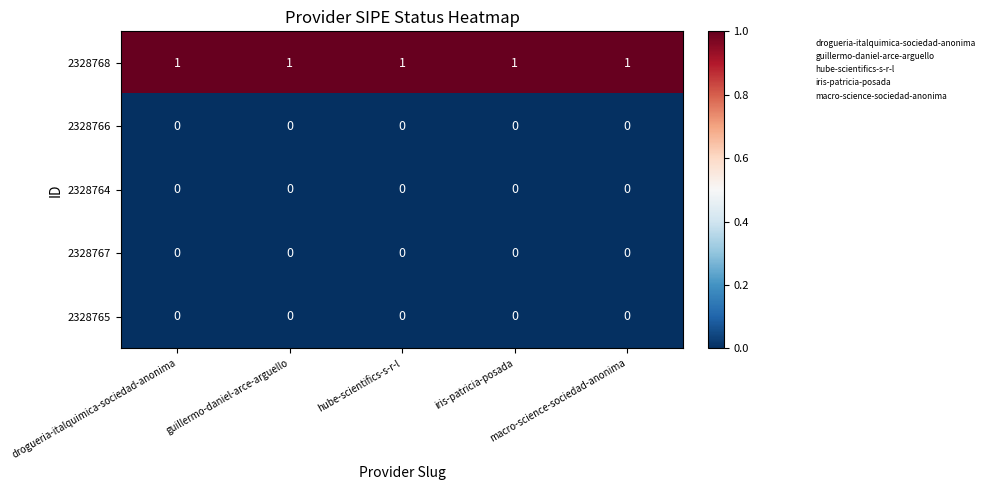

At how many categories does at least one series exceed 0?

5